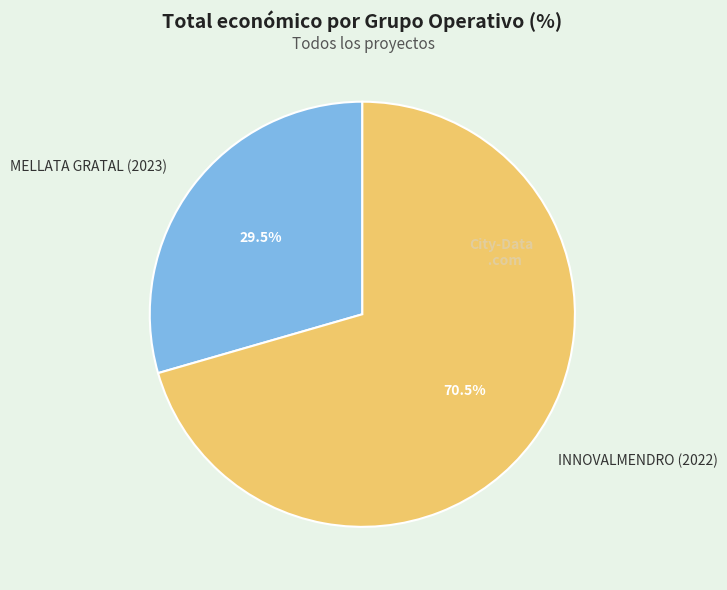

Does MELLATA GRATAL (2023) account for over 50% of the chart?

No